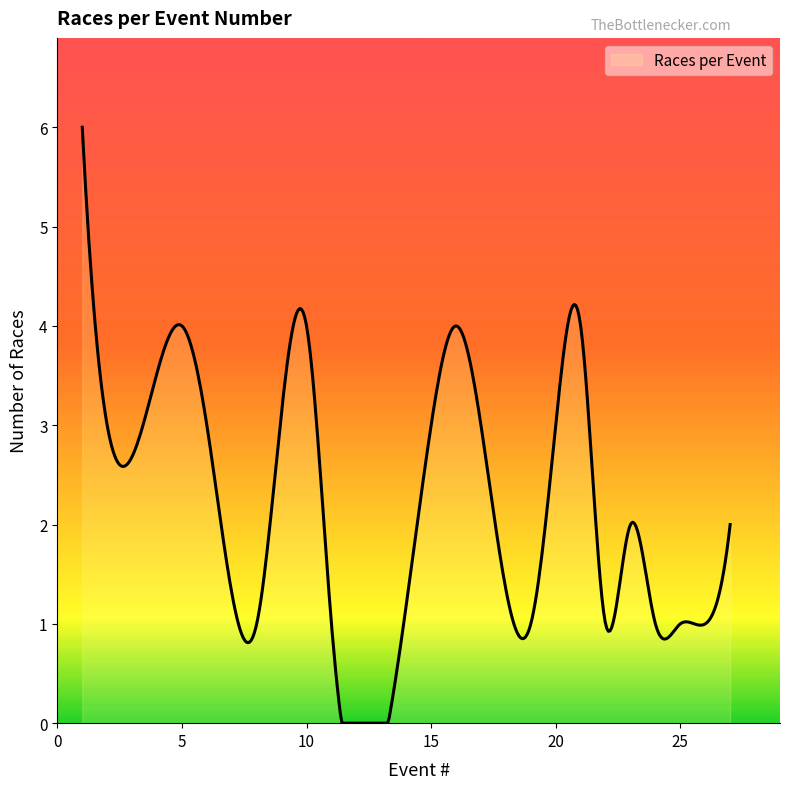

What is the difference between the second highest and minimum values?

5.7